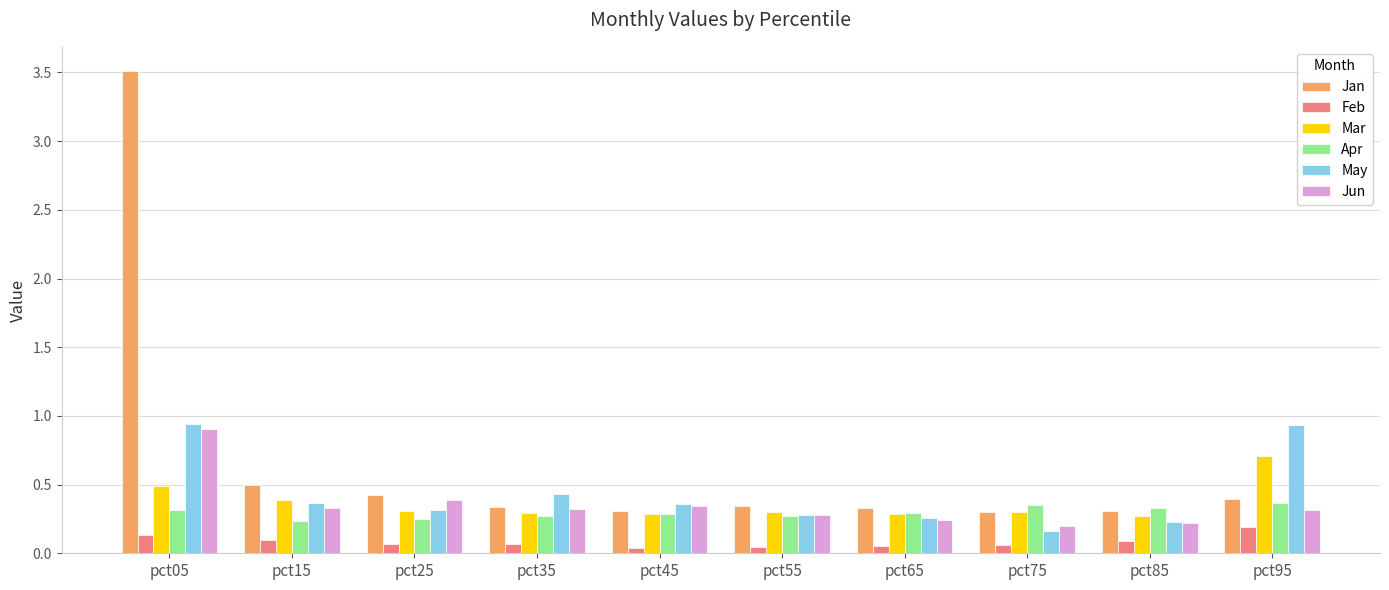

Rank the series by their maximum value, from highest to lowest.

Jan, May, Jun, Mar, Apr, Feb